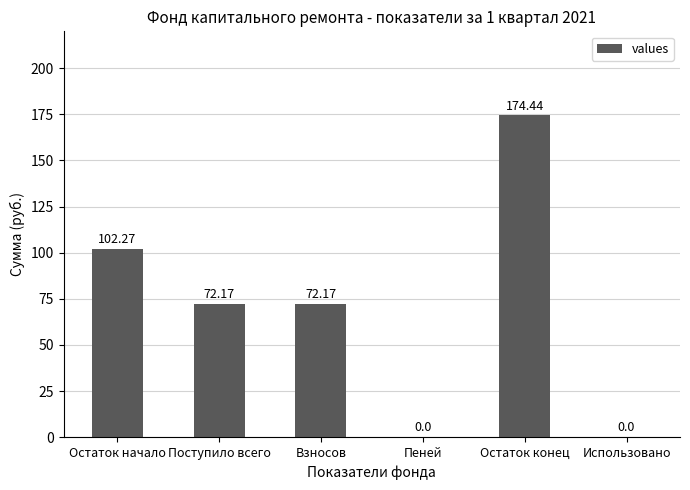

Approximately how many times larger is the value at Взносов compared to Остаток конец?

0.4